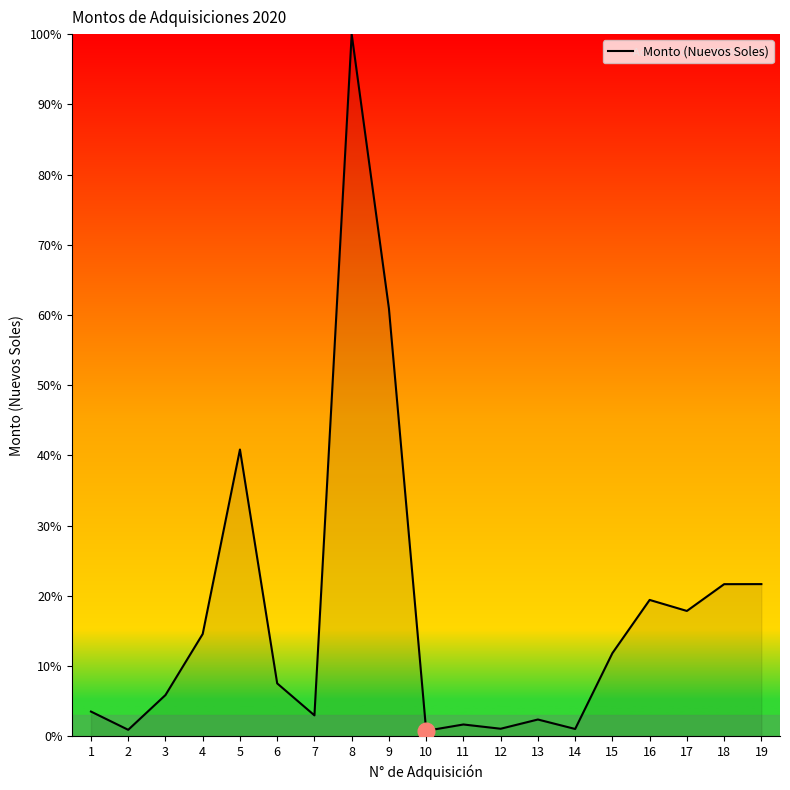

Between 6 and 1, which is larger?

6